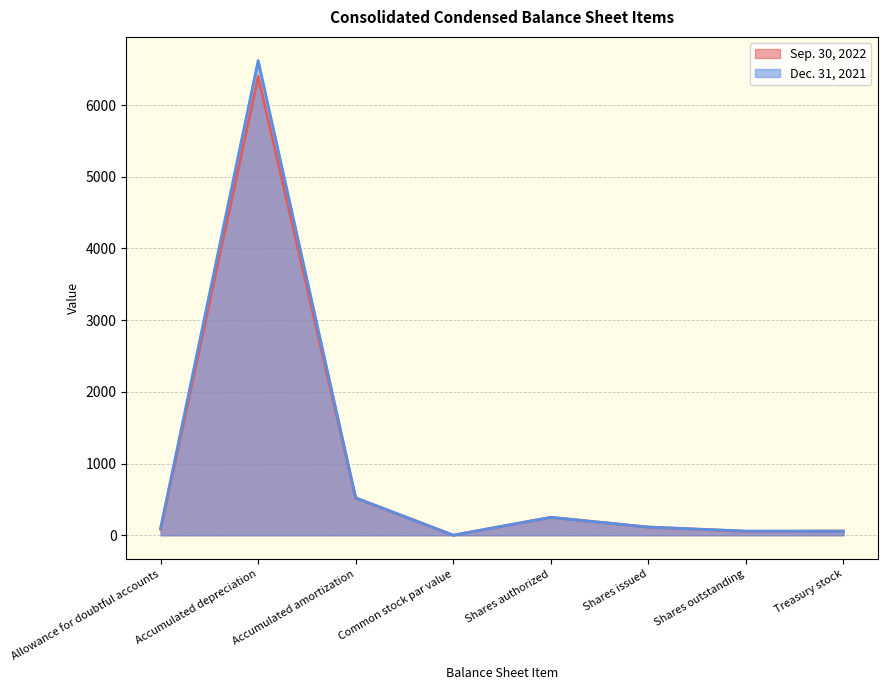

How many lines are shown in the chart?

2